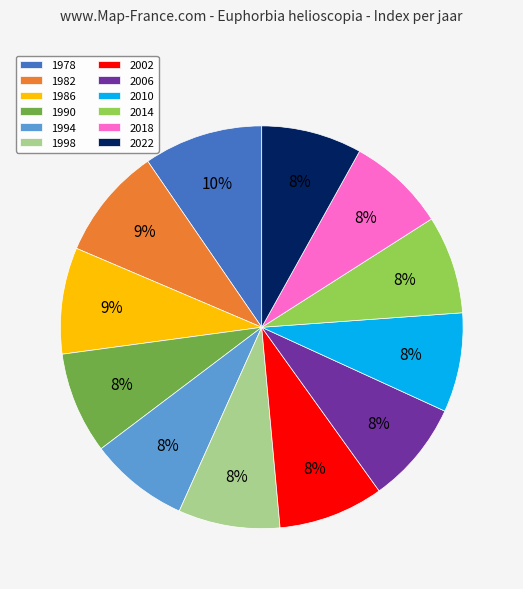

Is there a majority slice in this chart?

No